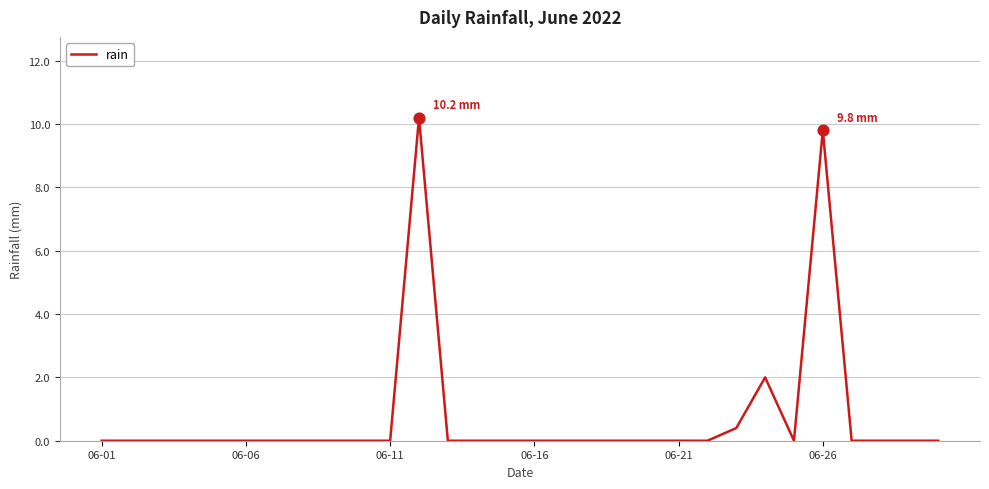

What is the greatest value displayed?

10.2